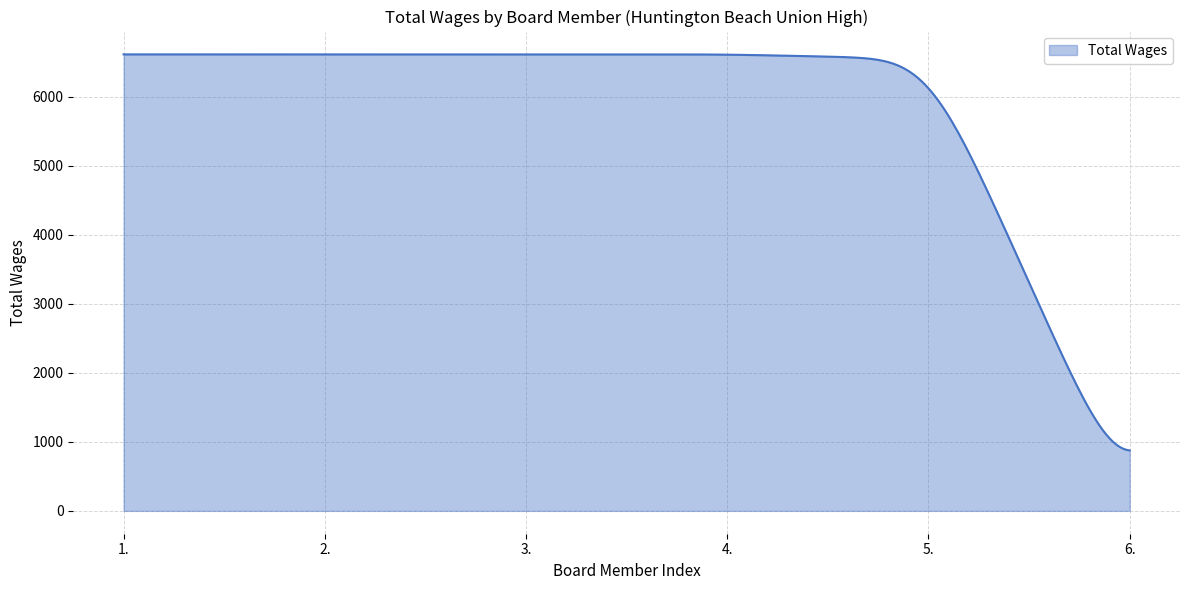

What is the smallest value displayed?

876.4